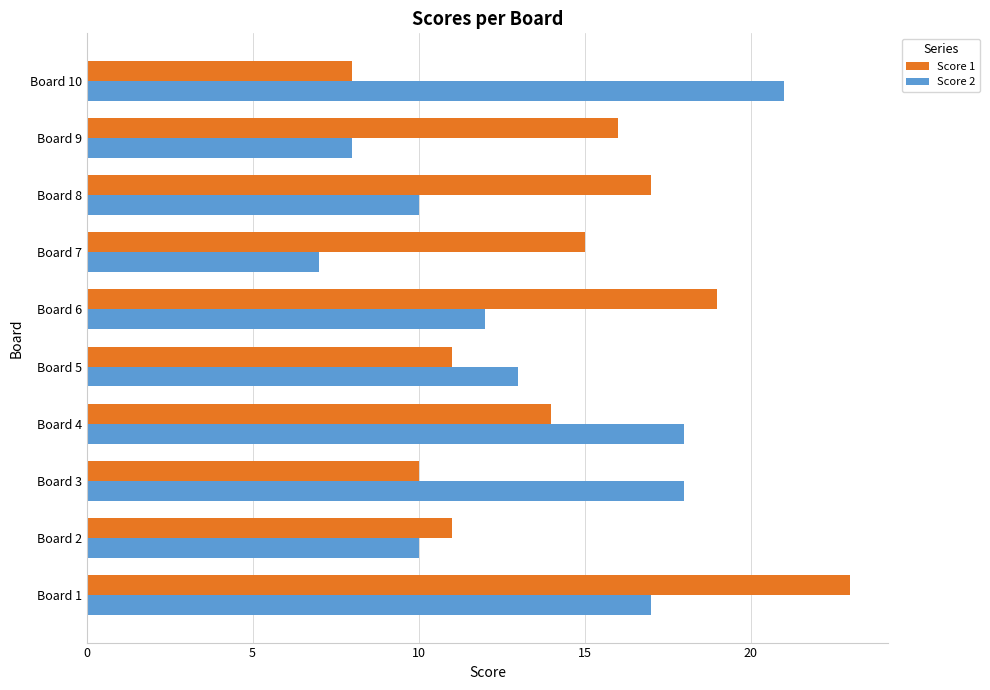

What is the maximum value shown in the chart?

23